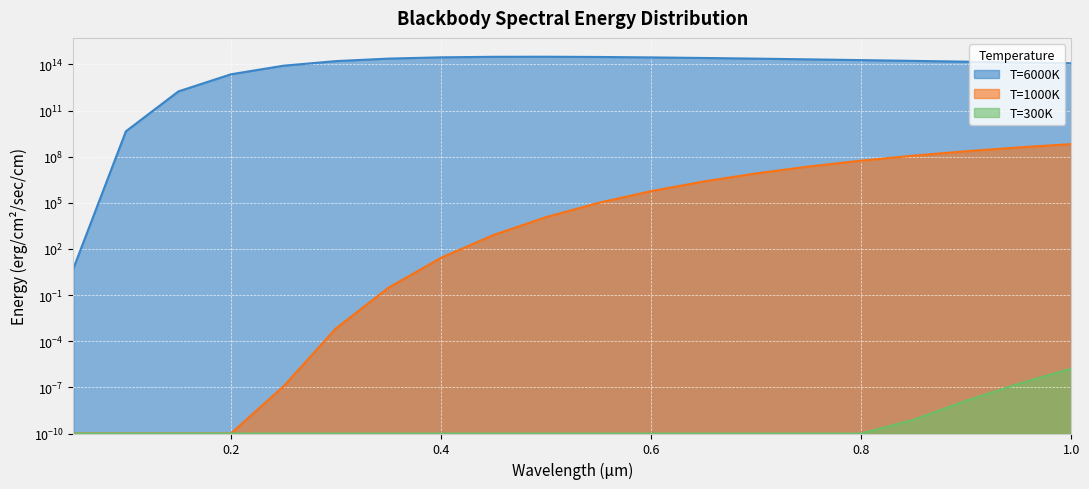

What position from the right is 0.5?

11